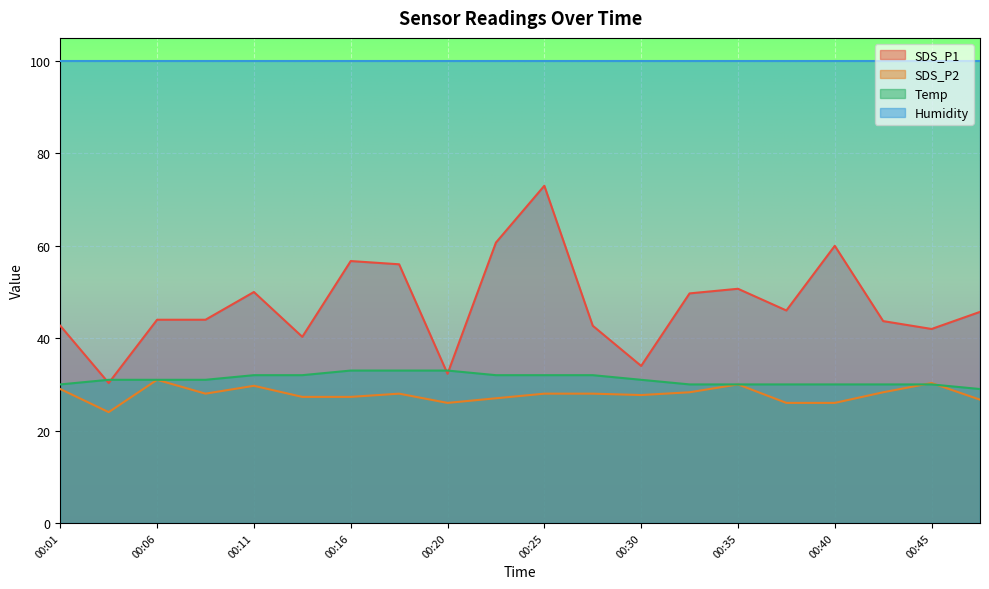

What is the difference between the highest and lowest values at 00:35?

69.9